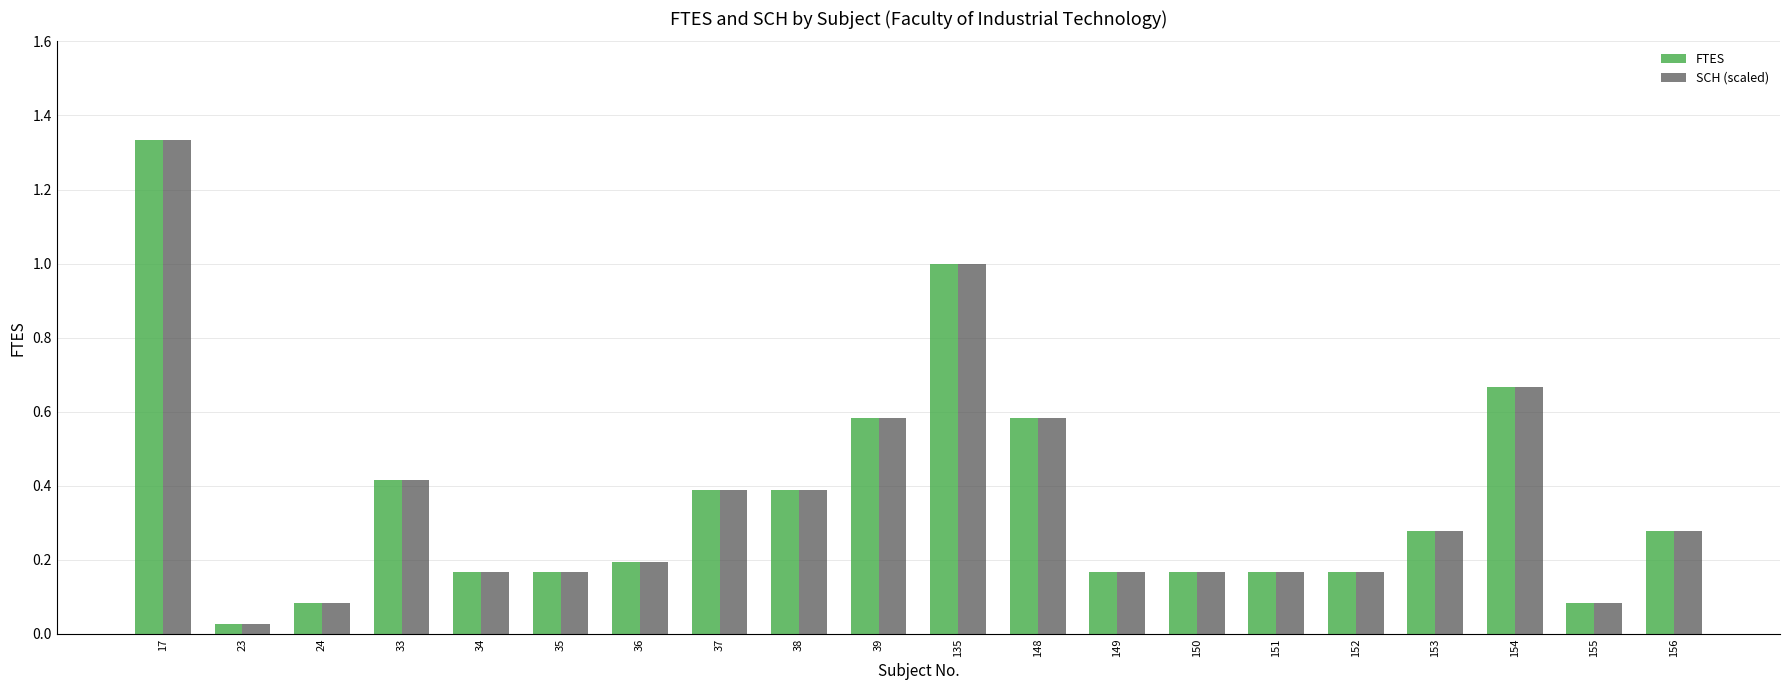

What is the difference between the second highest and minimum values in the FTES series?

1.0